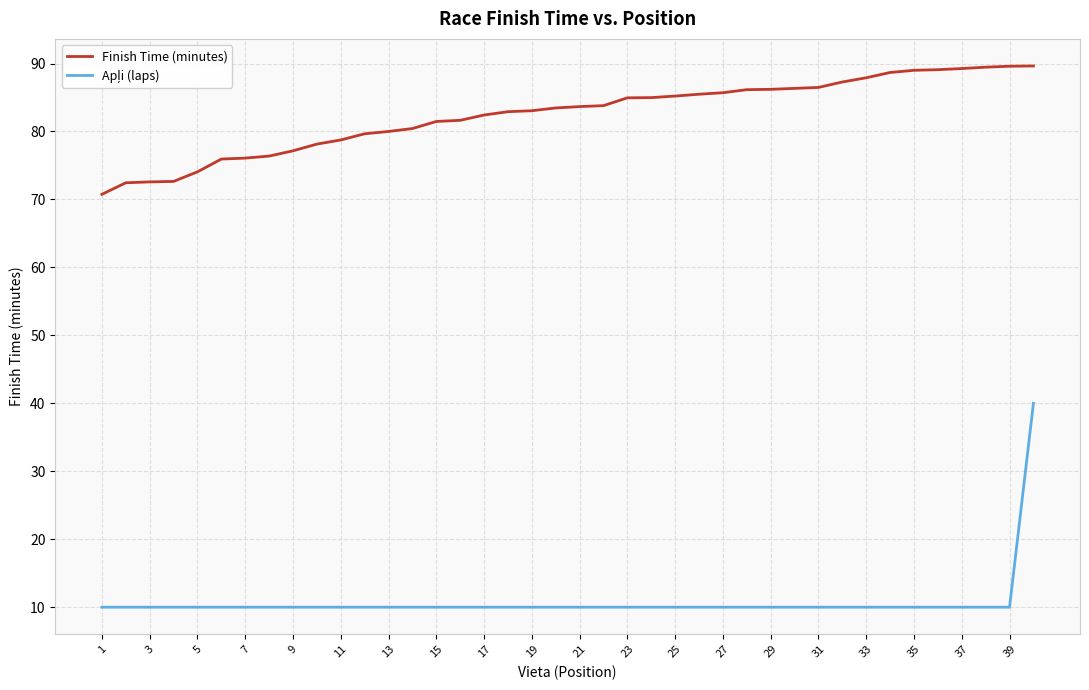

What is the minimum value shown in the chart?

10.0